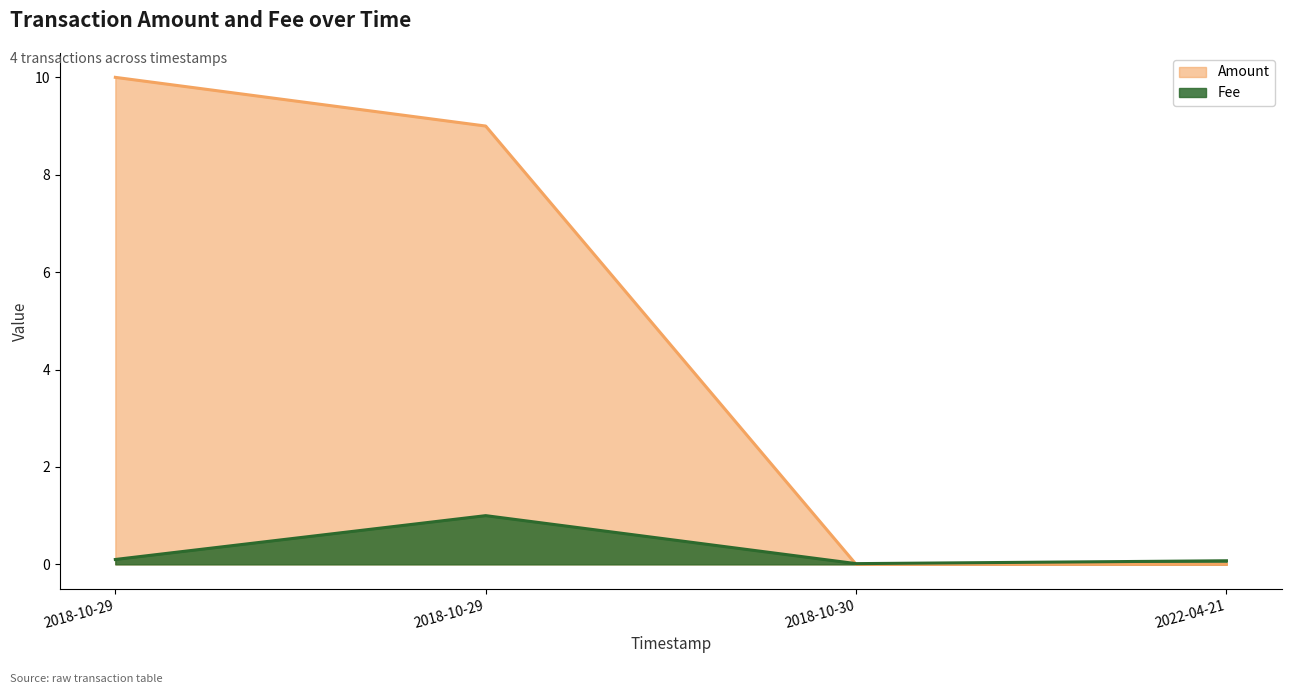

What position from the left is 2018-10-29 17:44:34?

1